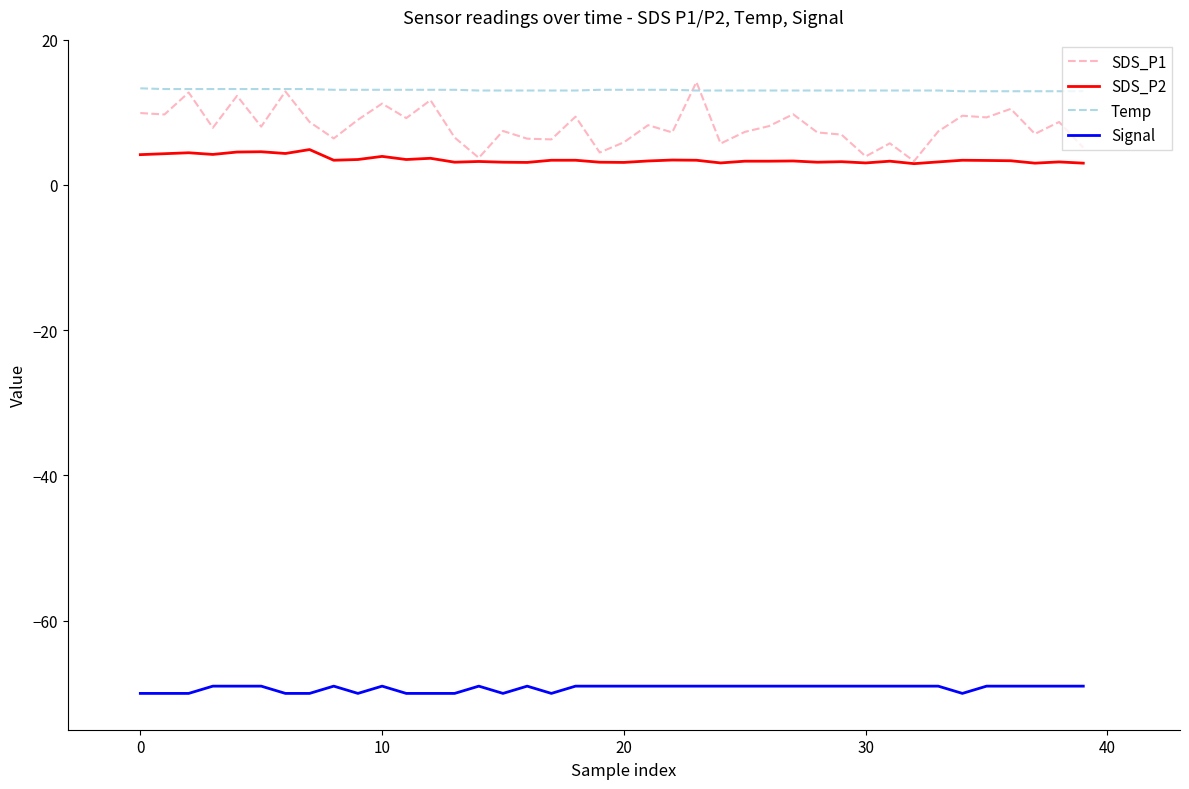

Which series has the widest spread of values?

SDS_P1